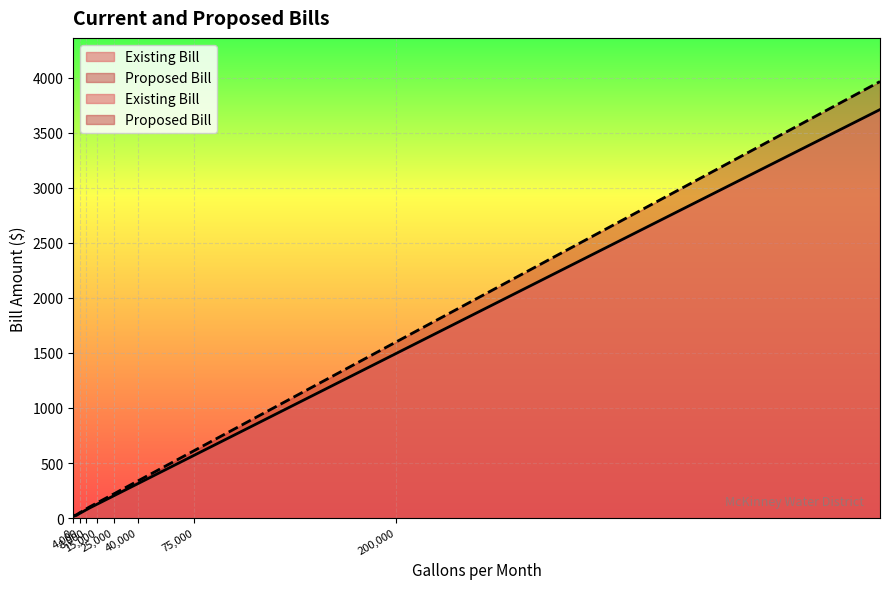

True or false: Proposed Bill and Existing Bill intersect in this chart.

False